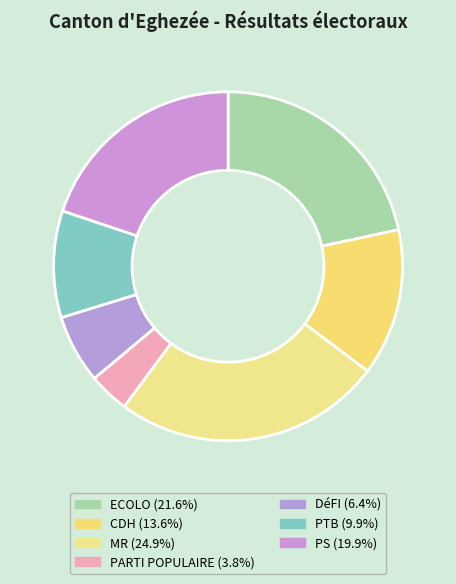

What is the smallest slice in the pie chart?

PARTI POPULAIRE